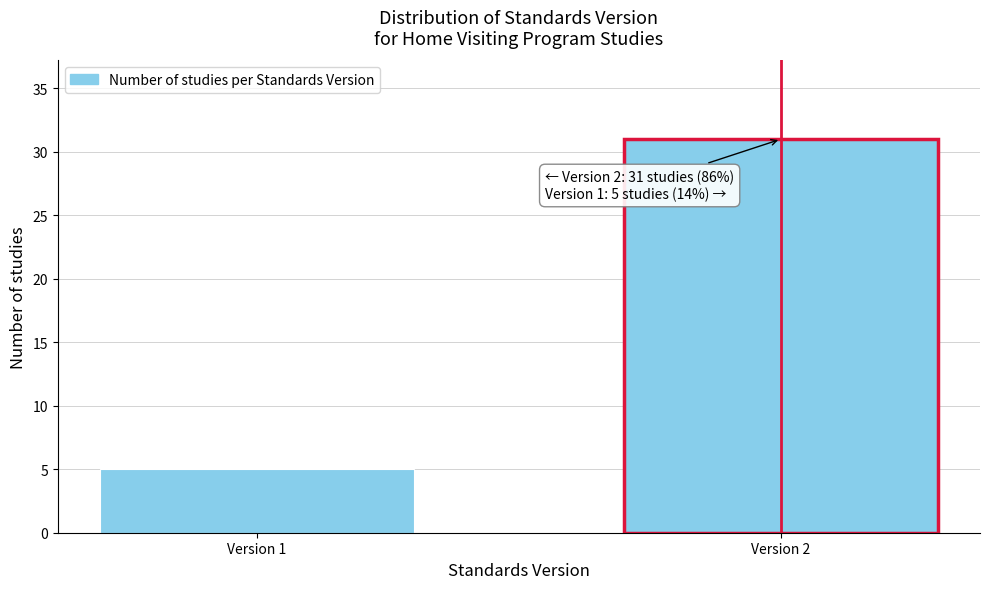

Reading left to right, transcribe all the data shown in this chart.

5	31